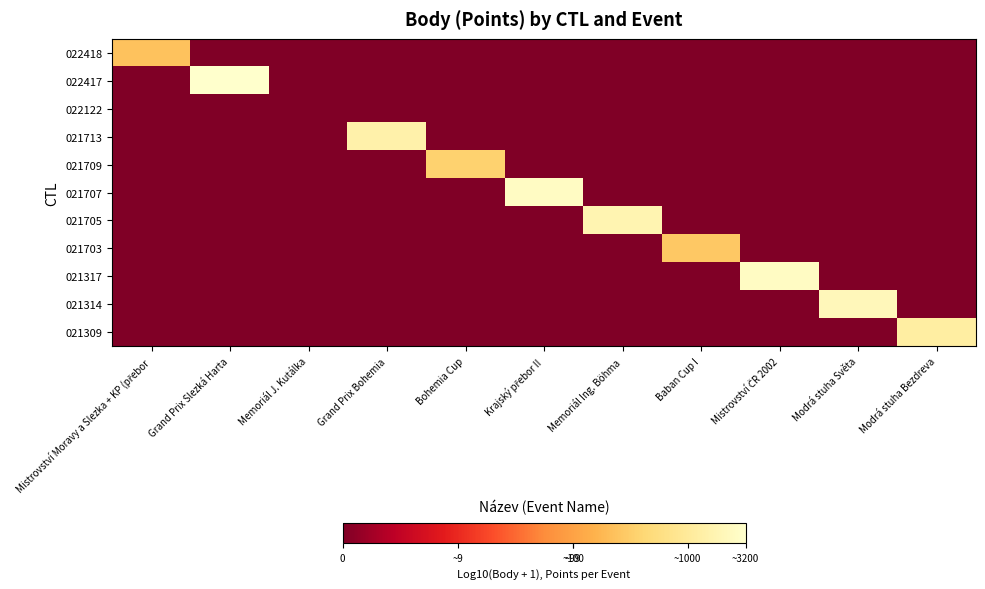

Which label corresponds to the smallest value in the chart?

Grand Prix Slezká Harta